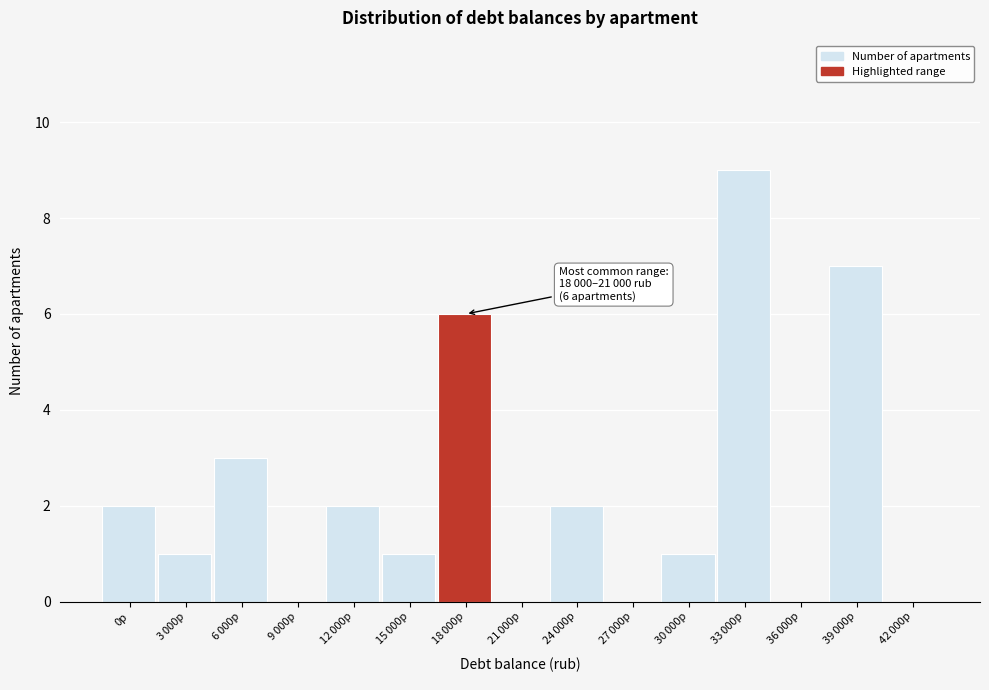

What is the sum of all values?

34